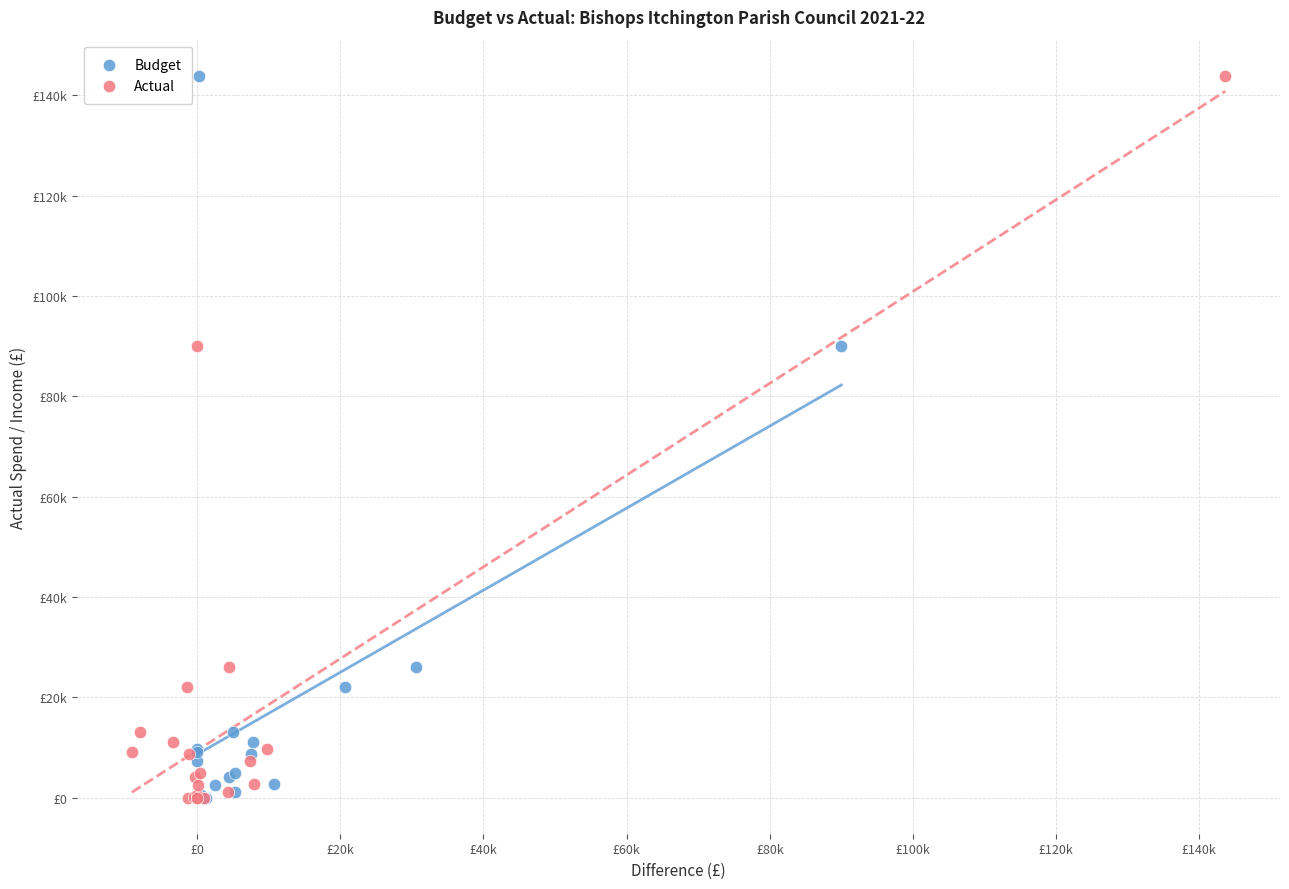

What are all the series names shown in the legend?

Budget, Actual